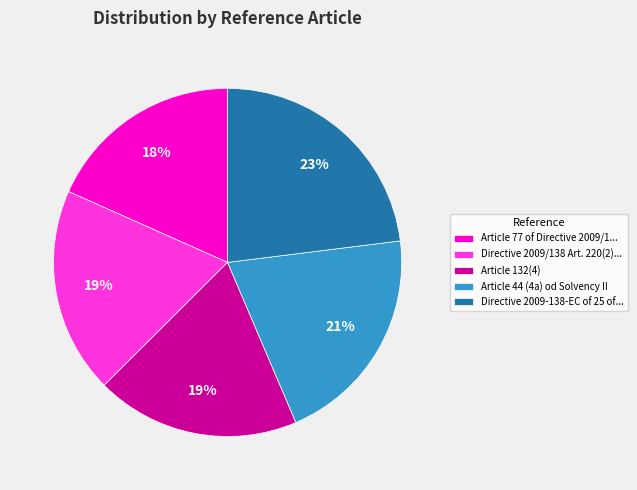

Combined, do Article 77 of Directive 2009/1... and Article 44 (4a) od Solvency II account for over 50%?

No